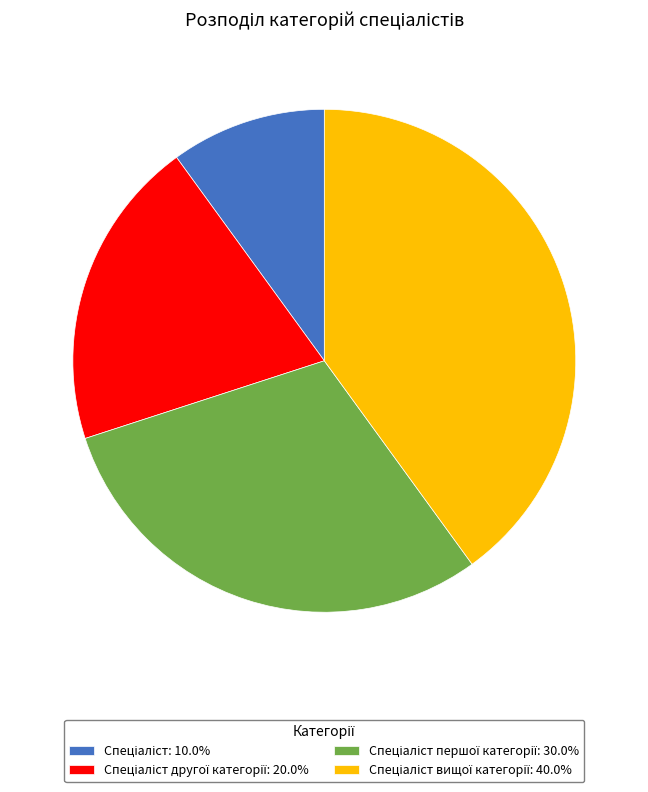

Is there a majority slice in this chart?

No